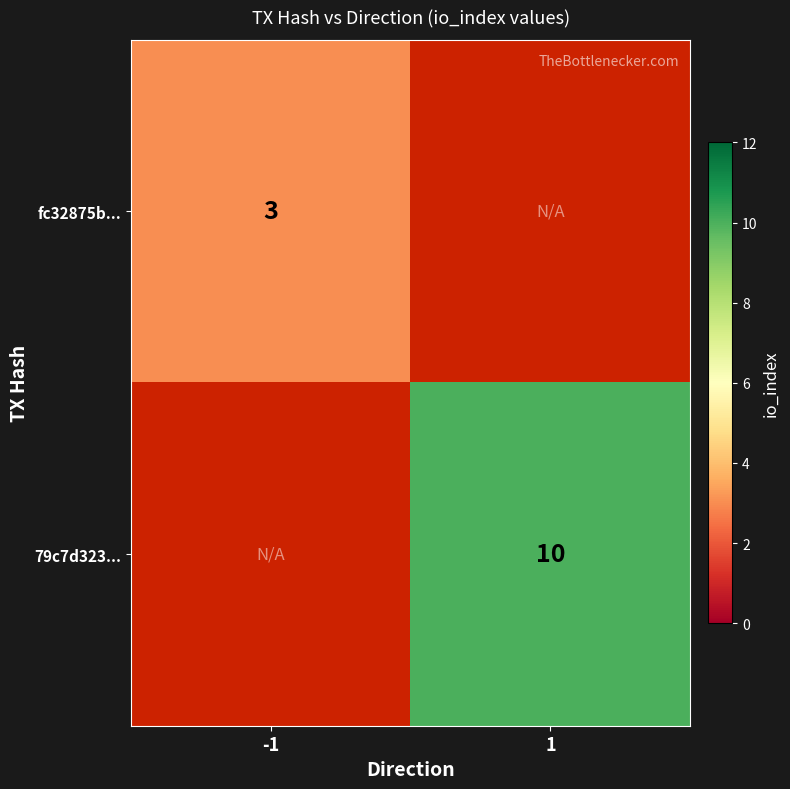

What is the minimum value shown in the chart?

3.0